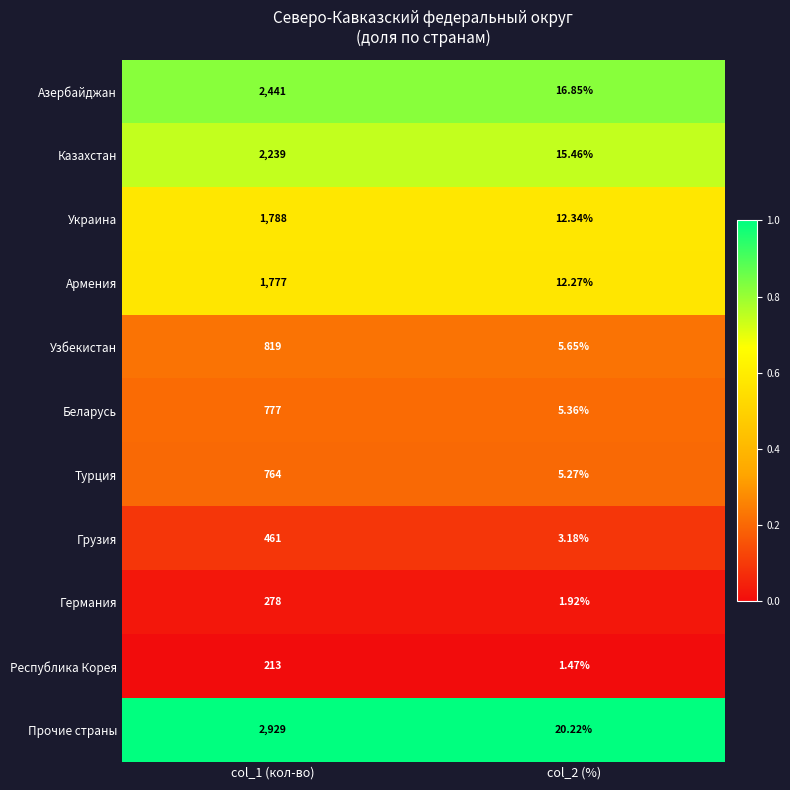

Which series has the widest spread of values?

Прочие страны